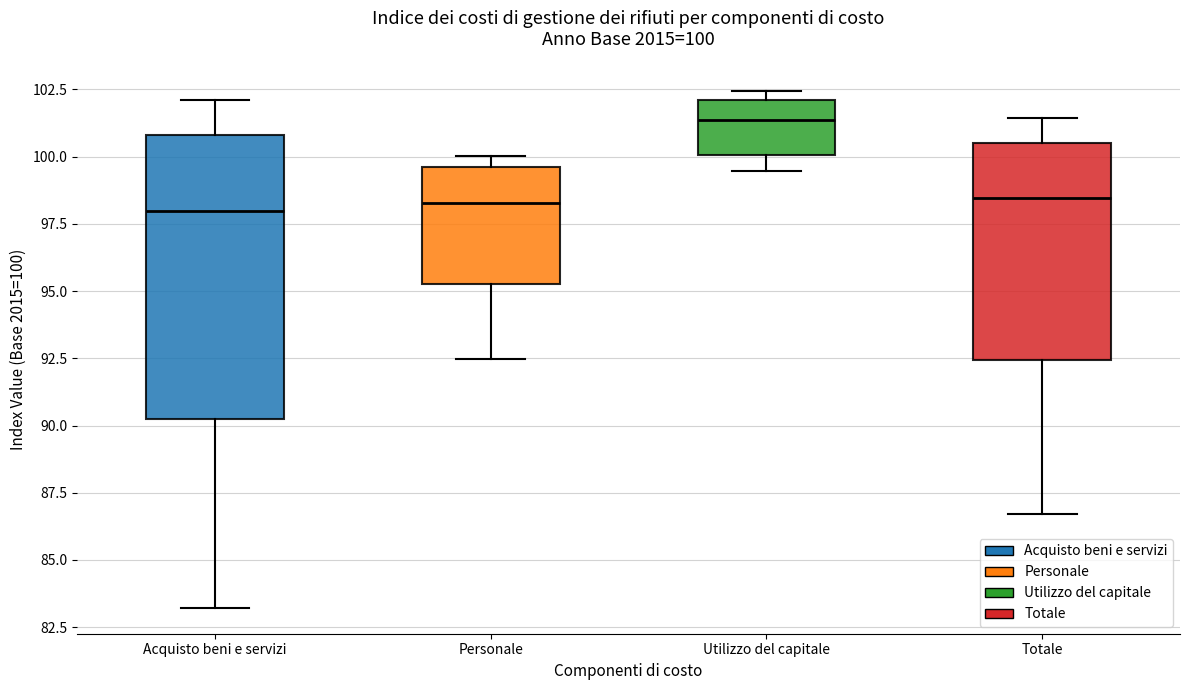

Which box is the tallest, from its lower edge to its upper edge?

Acquisto beni e servizi